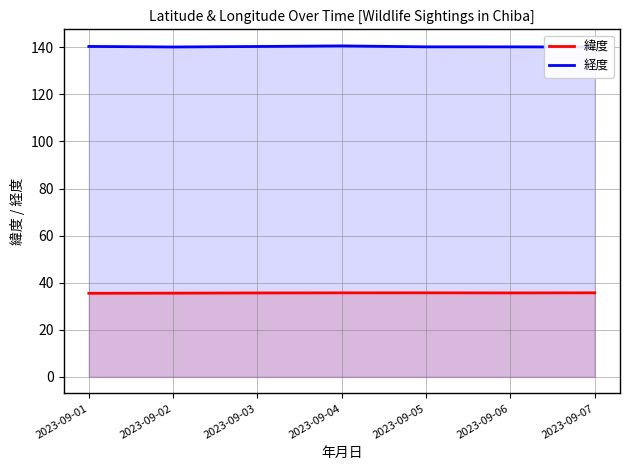

Does the chart display data point markers on the line(s)?

No